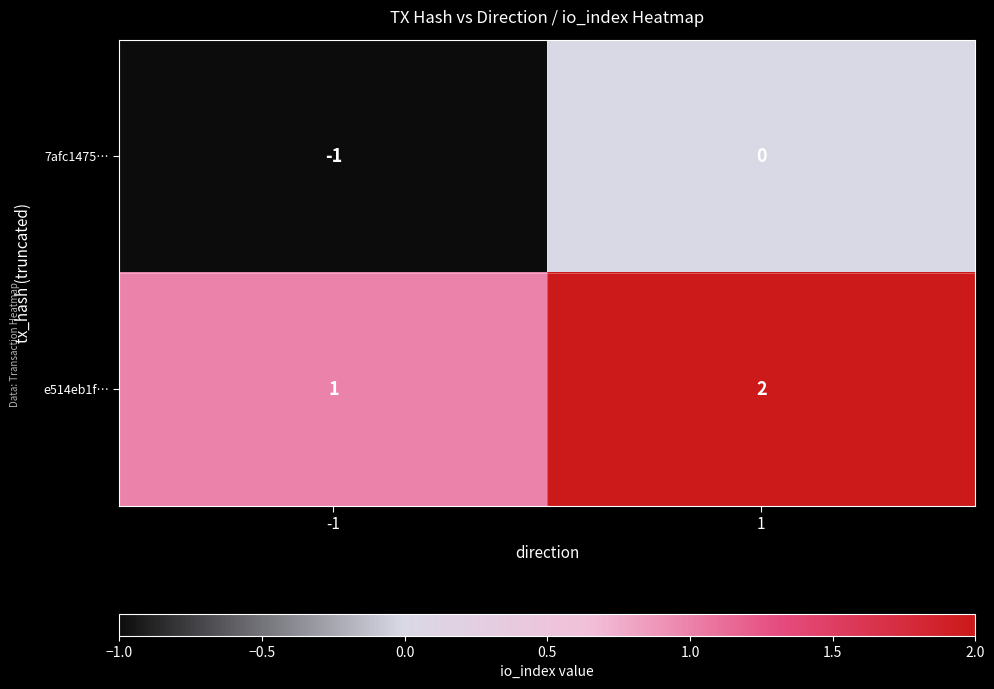

The e514eb1f… series shows 1 at -1. True or false?

True